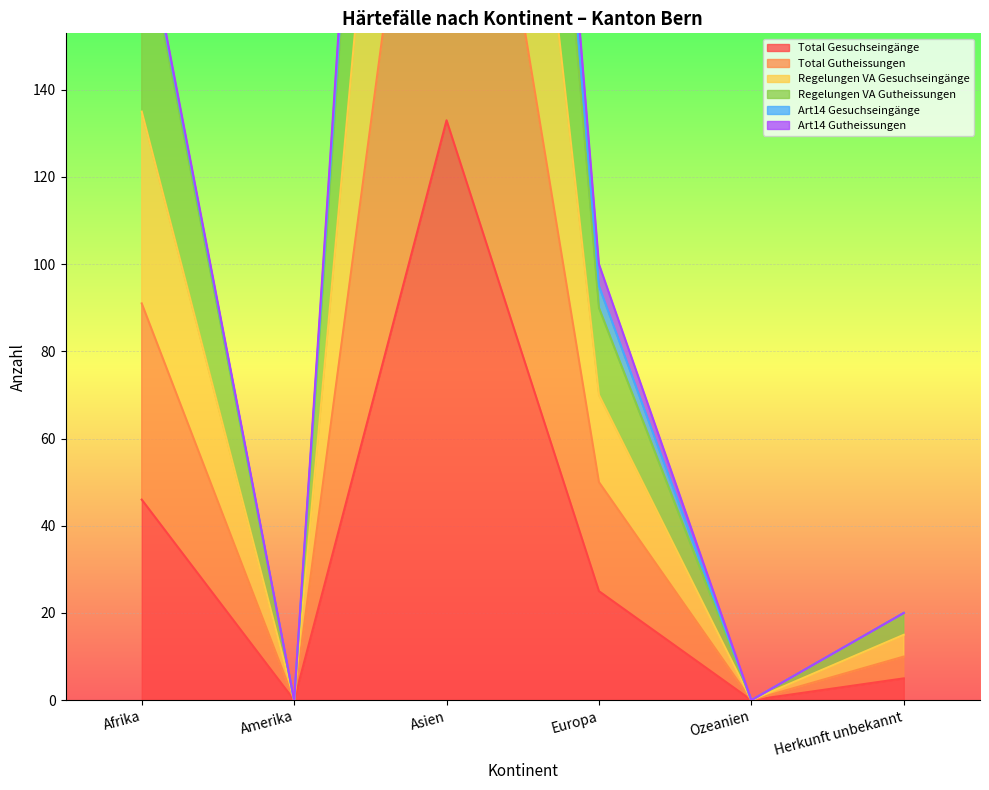

At which category does Total Gutheissungen reach its first local peak?

Asien